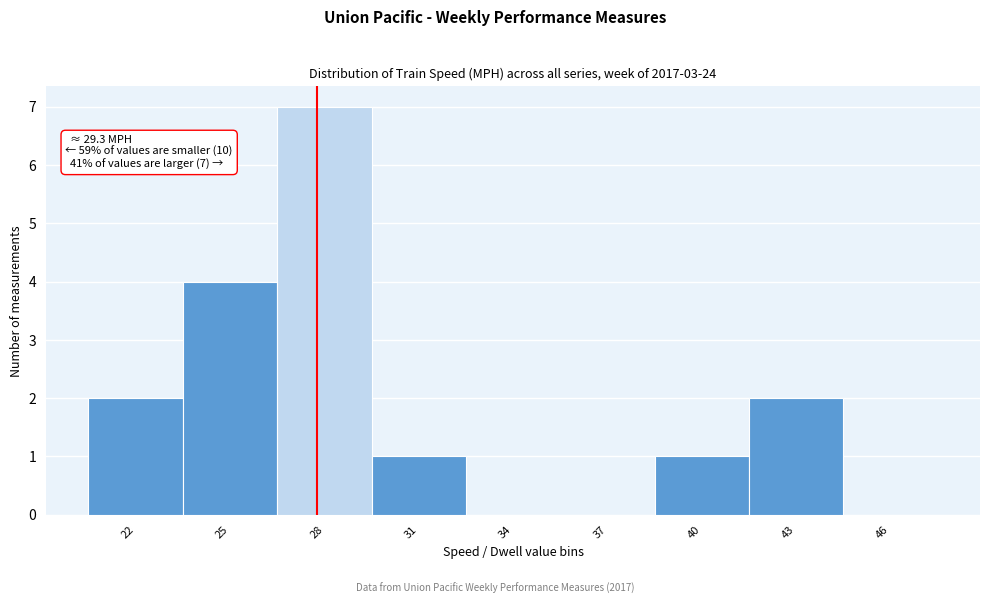

Reading left to right, extract all data points from this chart.

22=2	25=4	28=7	31=1	34=0	37=0	40=1	43=2	46=0